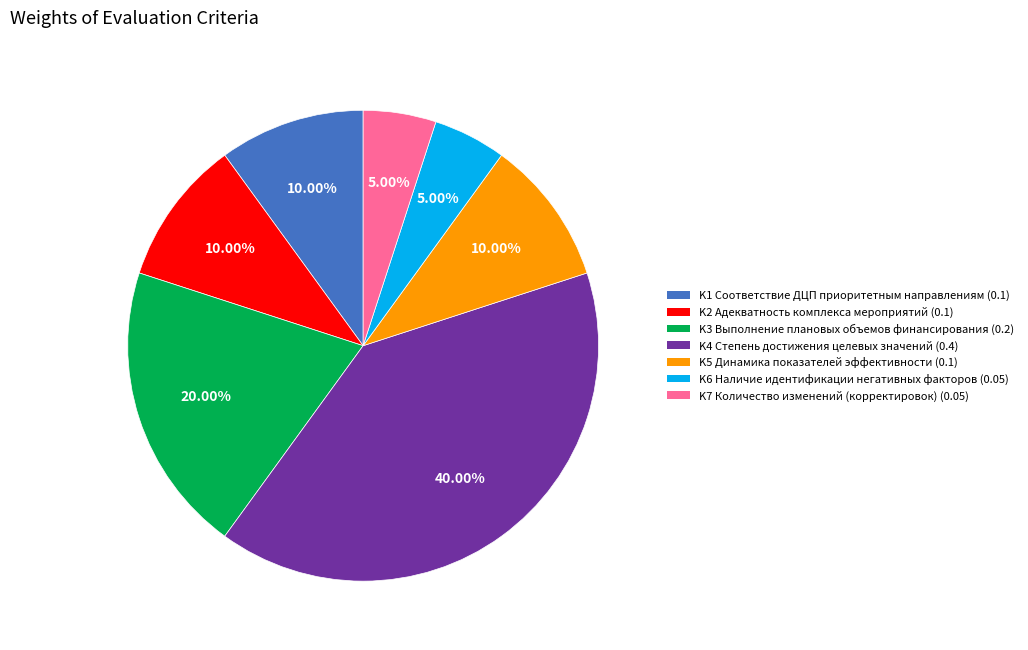

Which slice is the largest?

K4